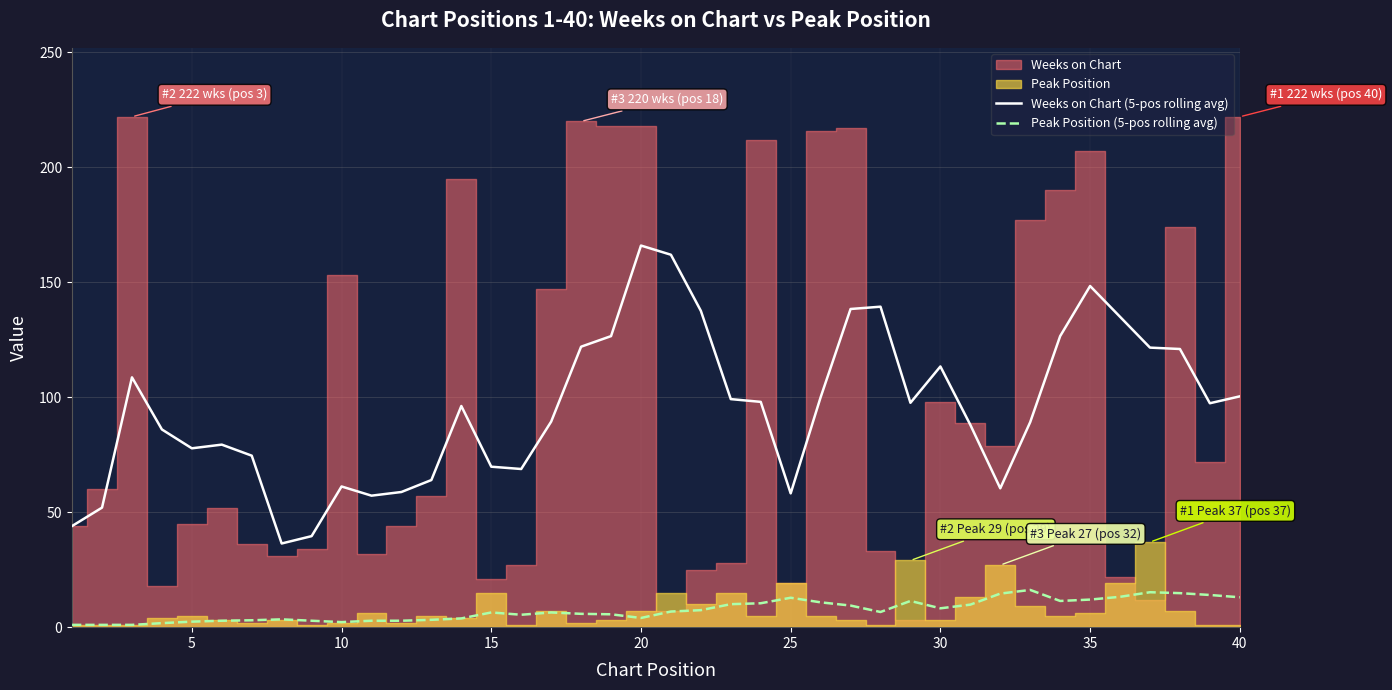

True or false: Peak Position (5-pos rolling avg) and Weeks on Chart (5-pos rolling avg) cross at least once.

False